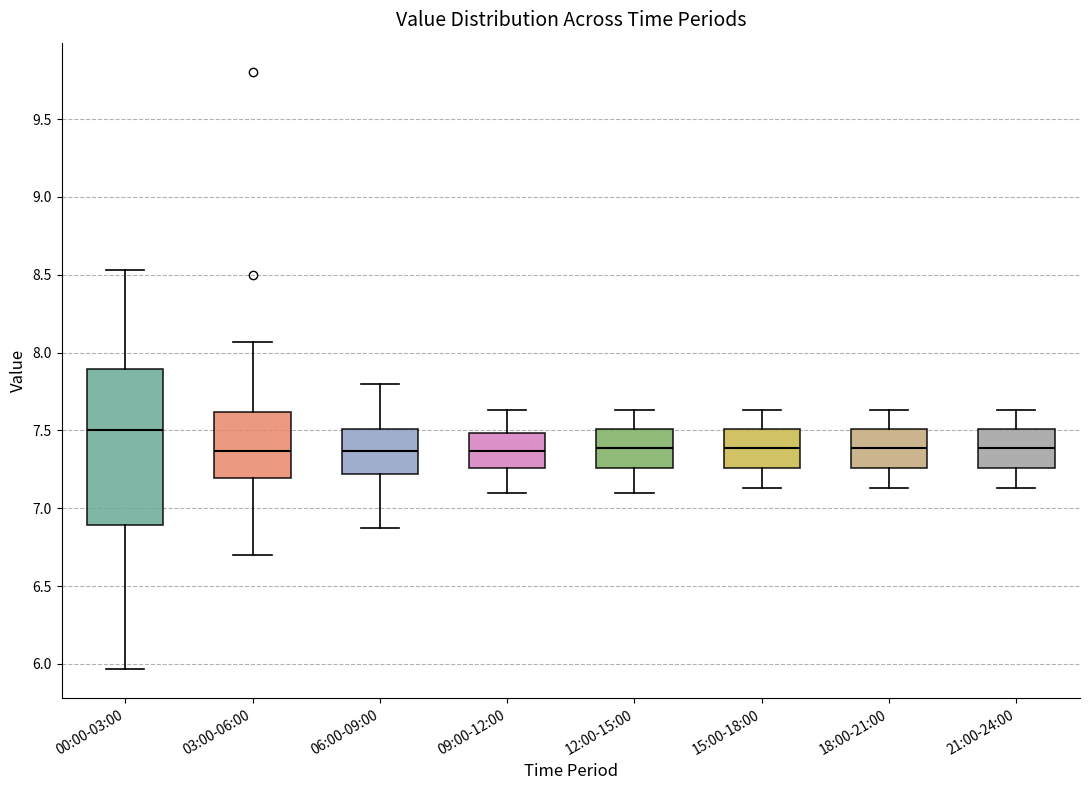

Reading left to right, read every box against the y-axis: the position of its median line, the range the box covers, and the ends of its whiskers. The values are not printed on the chart, so give them approximately, as read against the axis.

00:00-03:00: median 7.50, box 6.90 to 7.90, whiskers 5.95 to 8.55
03:00-06:00: median 7.35, box 7.20 to 7.60, whiskers 6.70 to 8.05
06:00-09:00: median 7.35, box 7.20 to 7.50, whiskers 6.85 to 7.80
09:00-12:00: median 7.35, box 7.25 to 7.50, whiskers 7.10 to 7.65
12:00-15:00: median 7.40, box 7.25 to 7.50, whiskers 7.10 to 7.65
15:00-18:00: median 7.40, box 7.25 to 7.50, whiskers 7.15 to 7.65
18:00-21:00: median 7.40, box 7.25 to 7.50, whiskers 7.15 to 7.65
21:00-24:00: median 7.40, box 7.25 to 7.50, whiskers 7.15 to 7.65